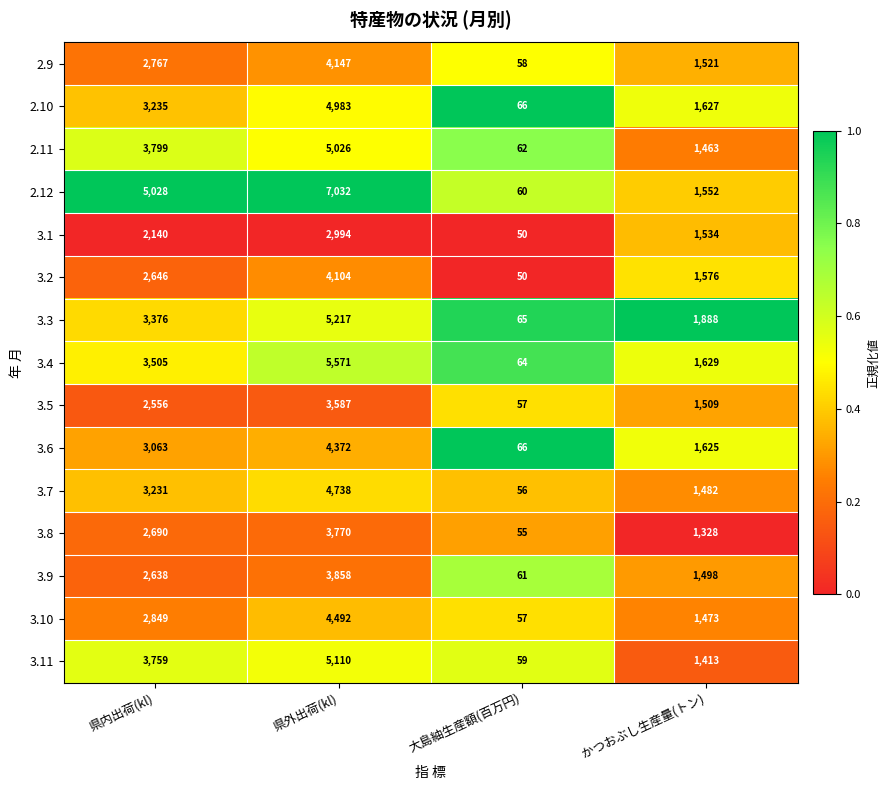

What is the average value of the 2.9 series?

2123